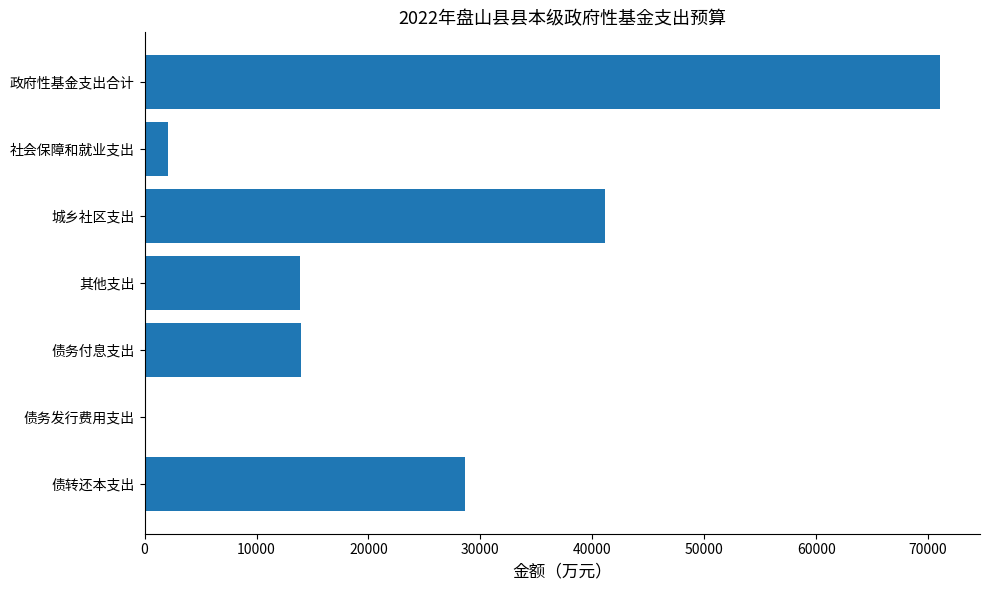

Where is the data nearest to the value 35587?

城乡社区支出